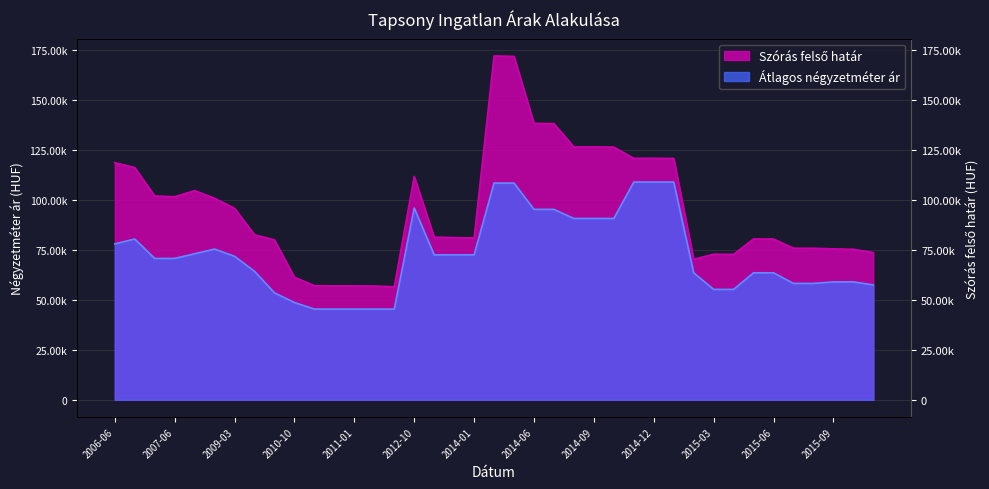

True or false: Átlagos négyzetméter ár has a value of 64392 at 2009-09.

True